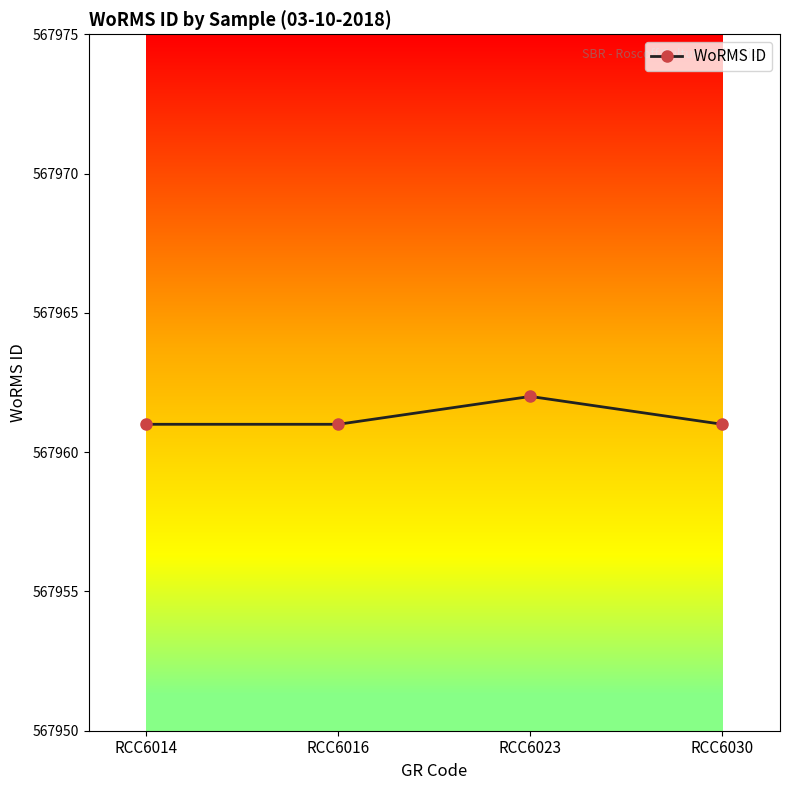

Reading left to right, list all the values displayed in this chart.

RCC6014=567961	RCC6016=567961	RCC6023=567962	RCC6030=567961